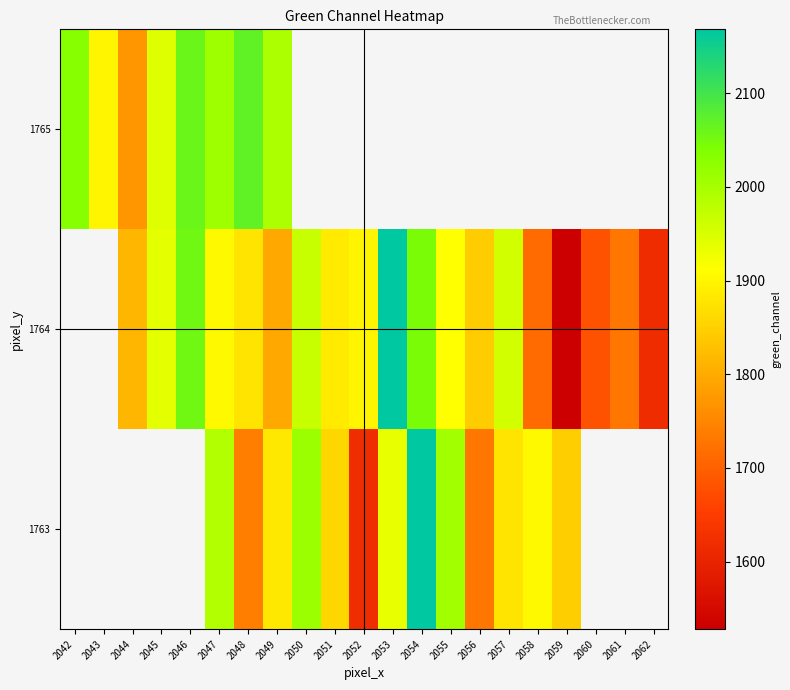

Count the number of data series in this chart.

3